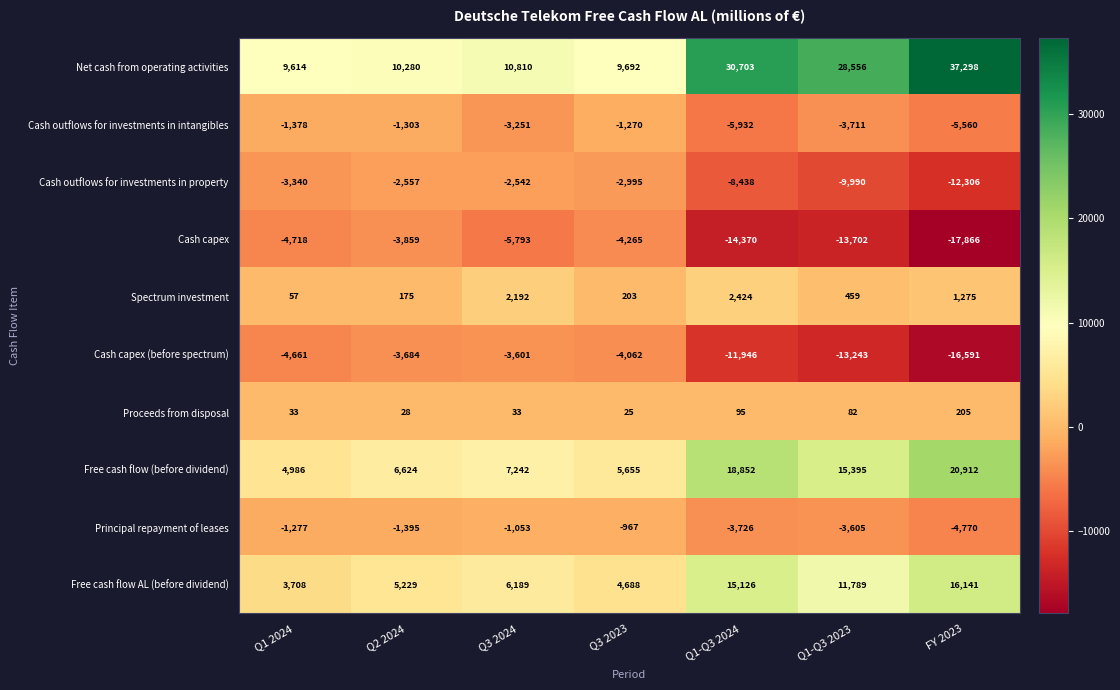

What is the sum of all Cash capex (before spectrum) values?

-57788